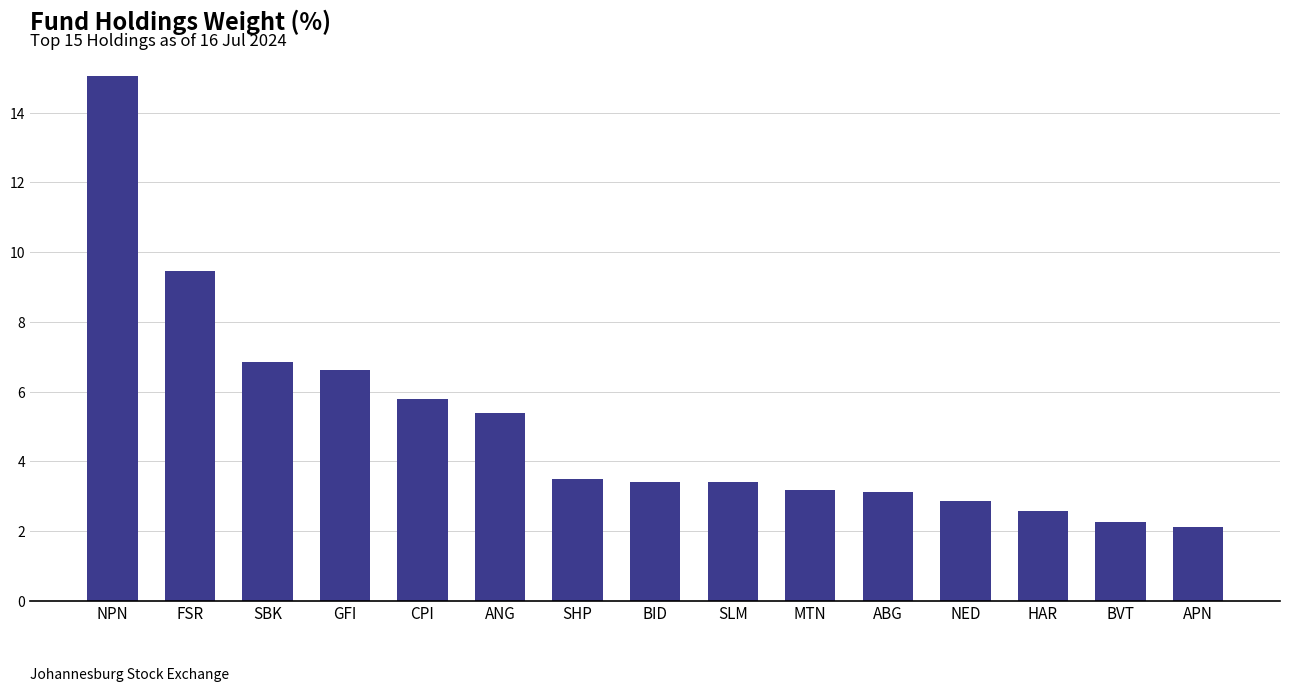

How many bars are there in total?

15